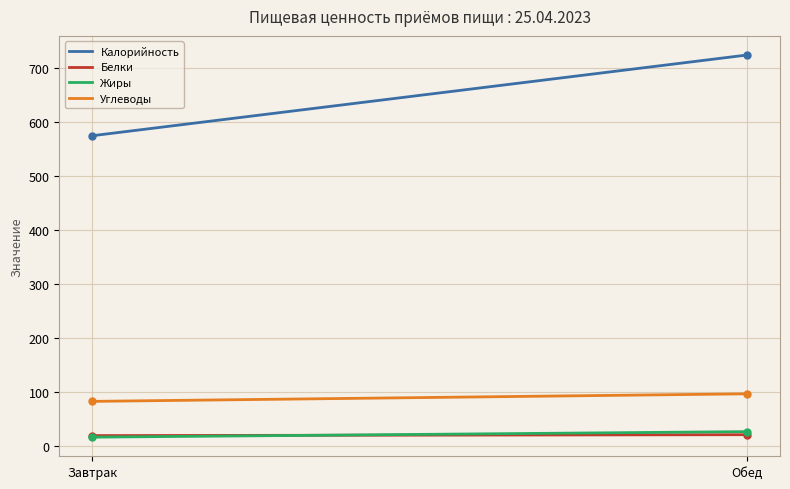

Which series has the largest total across all categories?

Калорийность